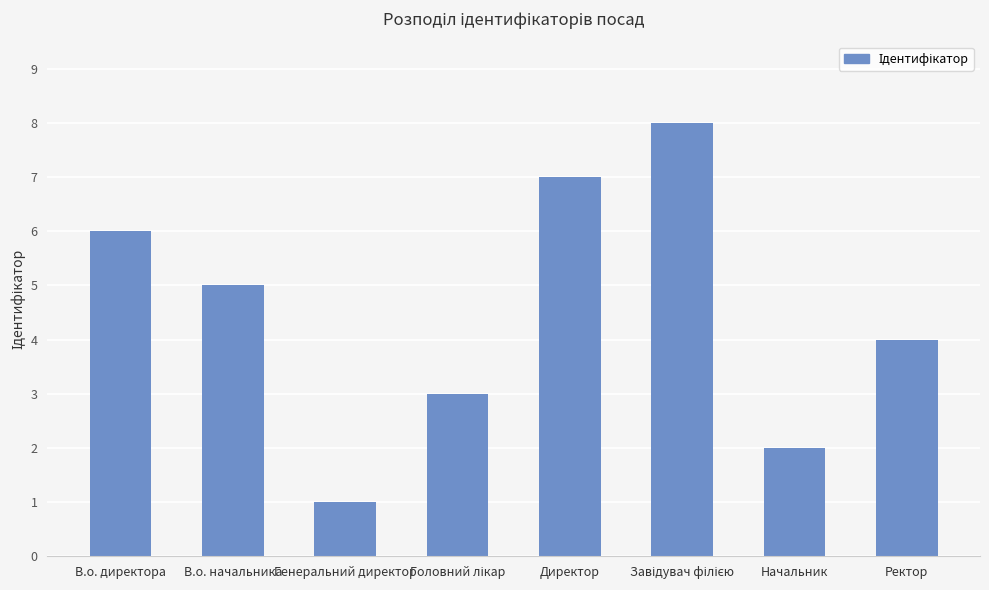

Reading right to left, what are all the values shown in this chart?

4	2	8	7	3	1	5	6